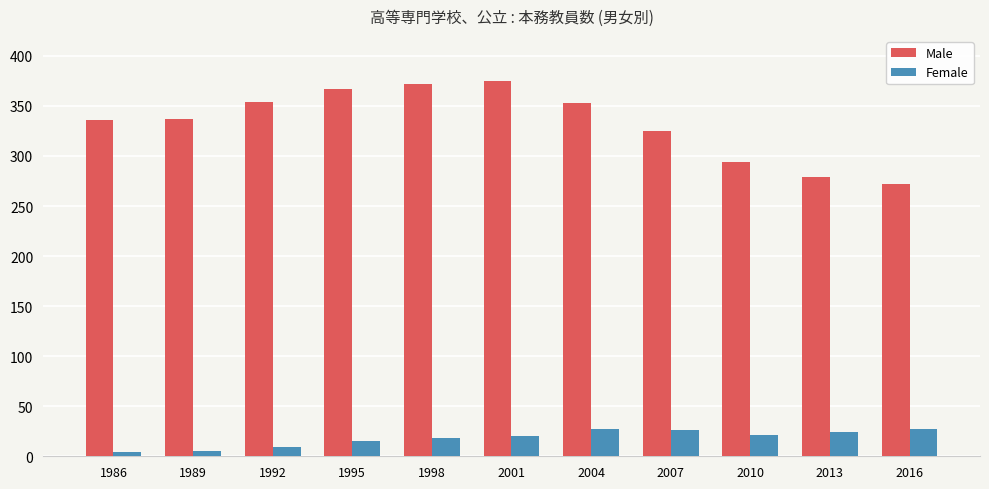

What is the value of the Female bar at the 9th from the left?

21